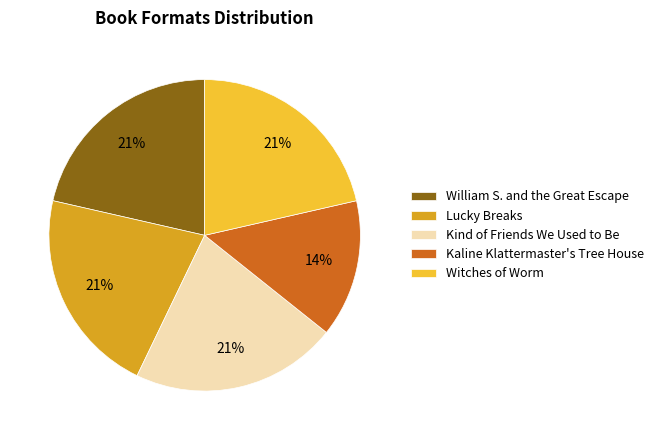

Is the sum of Kind of Friends We Used to Be and Lucky Breaks greater than half?

No